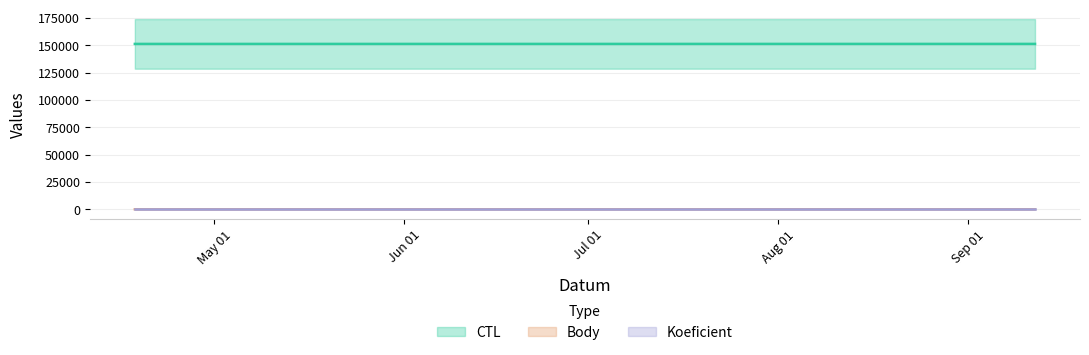

Which has a higher value, 2015-08-29 or 2015-04-18?

2015-08-29